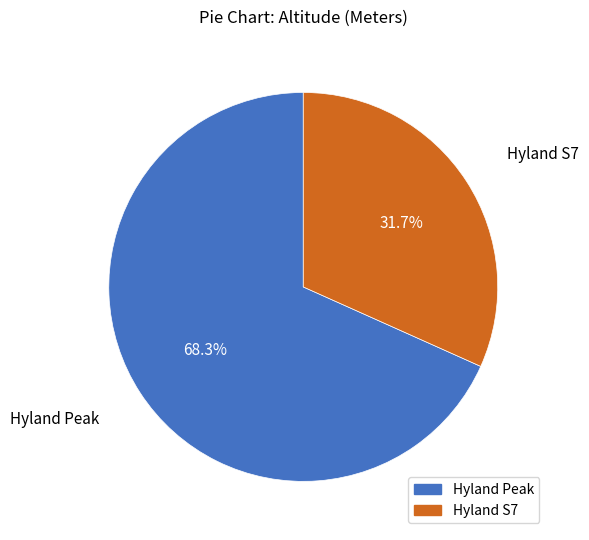

Does any single category account for the majority?

Yes